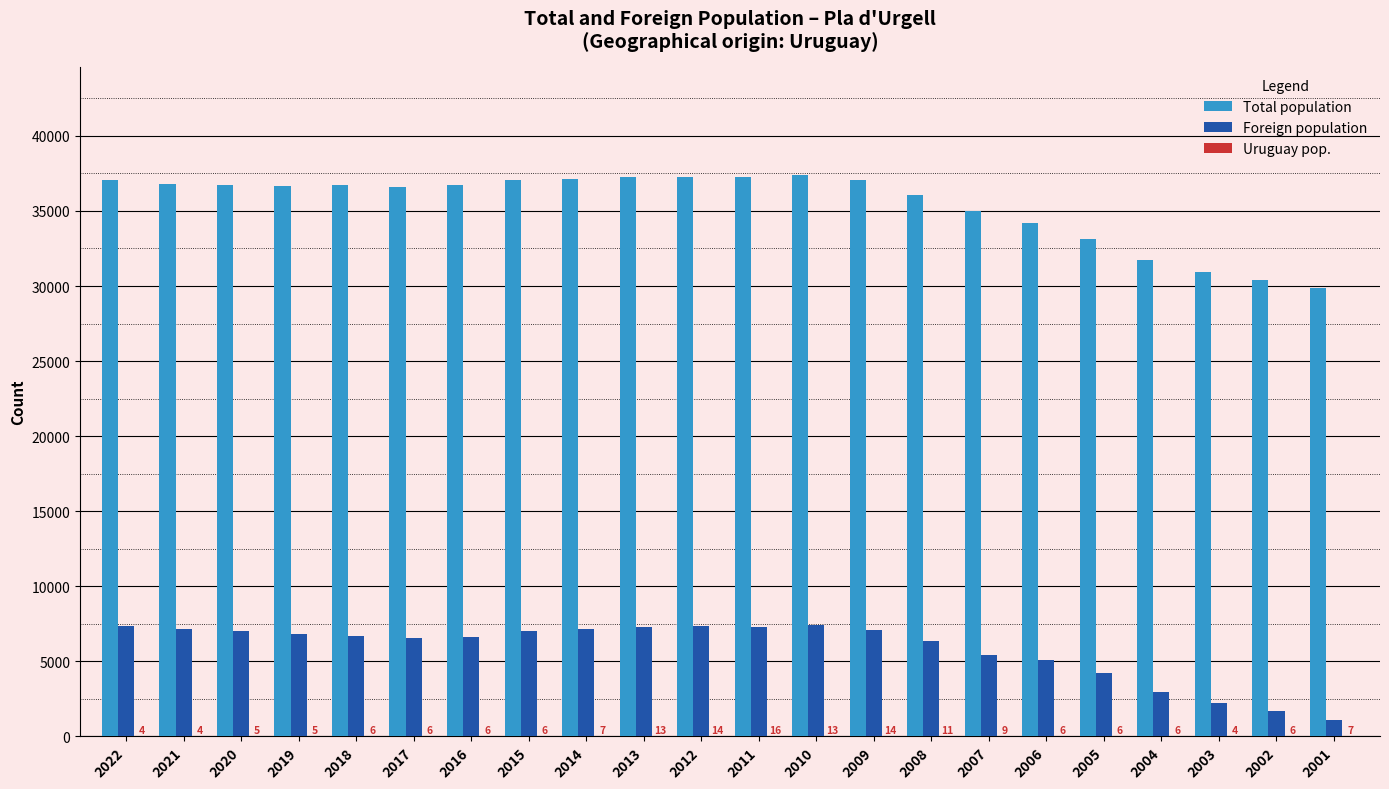

Is the value of Total population at 2006 greater than the value of Foreign population at 2005?

Yes